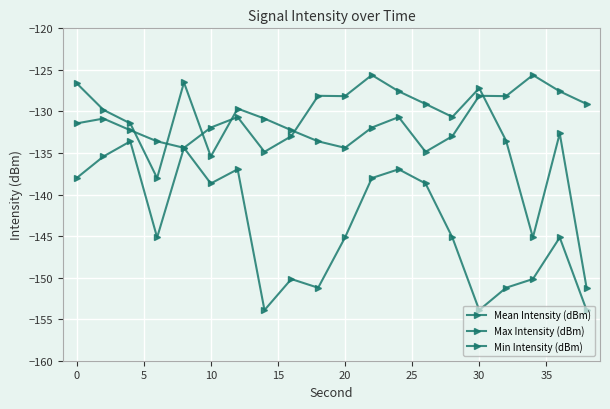

True or false: Min Intensity (dBm) and Max Intensity (dBm) intersect in this chart.

False